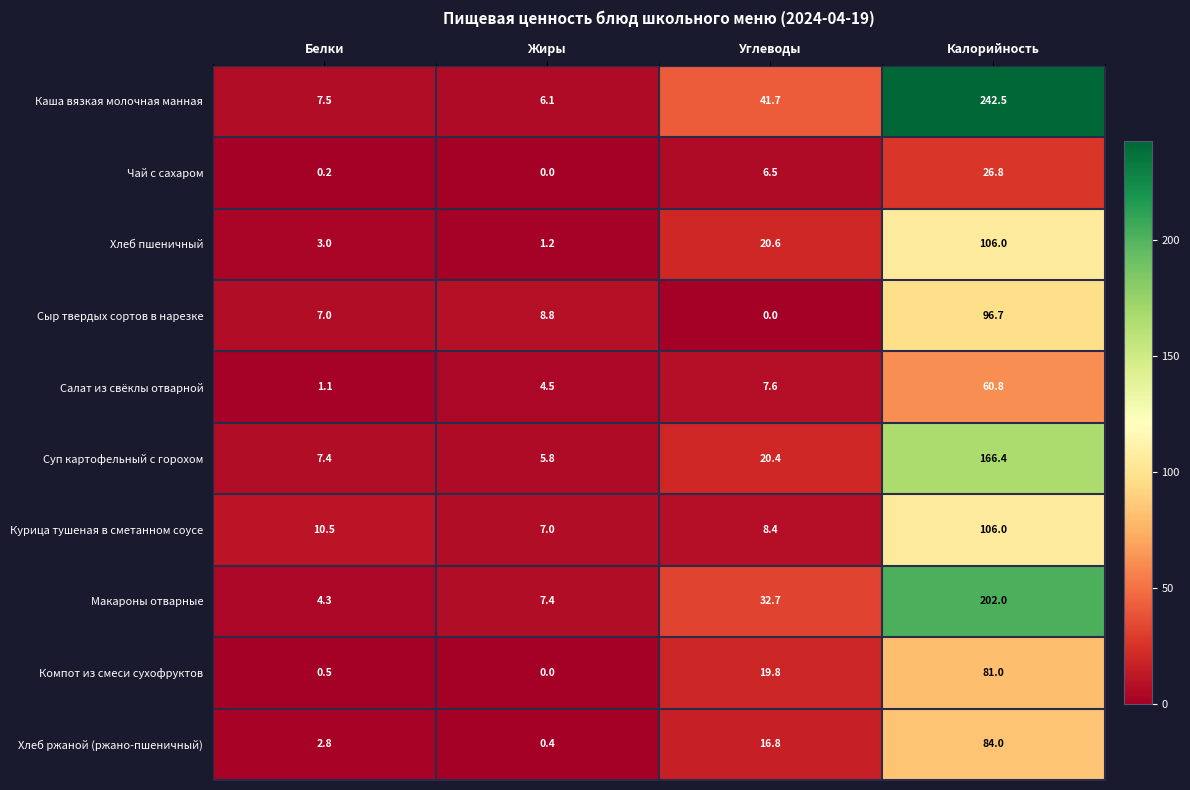

What is the total value across all series at Калорийность?

1172.2